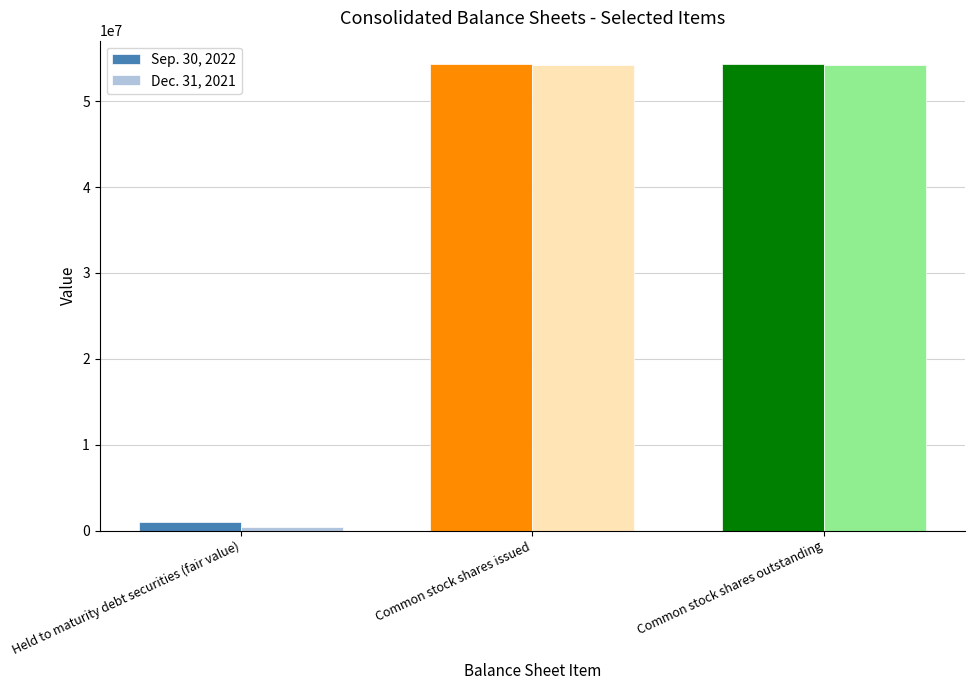

What is the label of the 1st bar from the left?

Held to maturity debt securities (fair value)